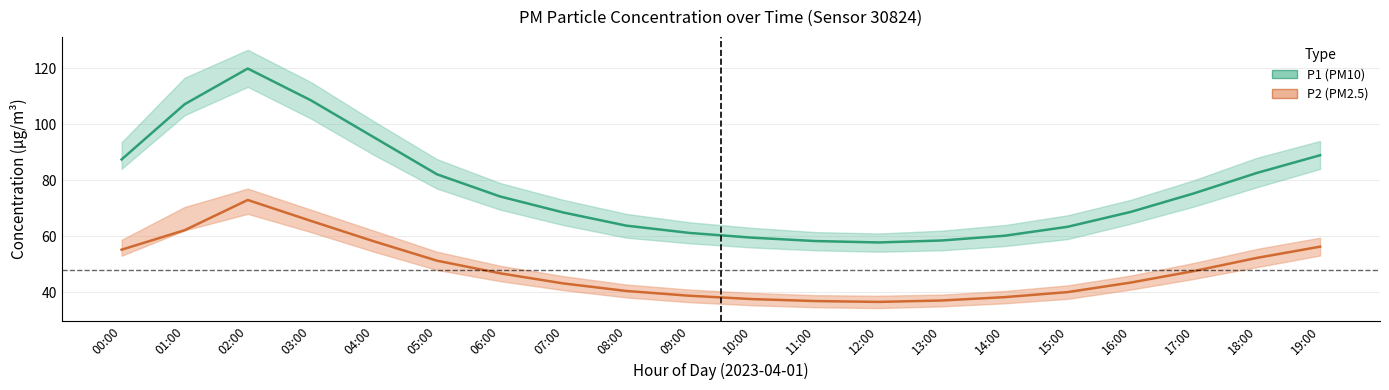

Rank the categories by P1 value from highest to lowest.

02:00, 03:00, 01:00, 04:00, 19:00, 00:00, 18:00, 05:00, 17:00, 06:00, 16:00, 07:00, 08:00, 15:00, 09:00, 14:00, 10:00, 13:00, 11:00, 12:00